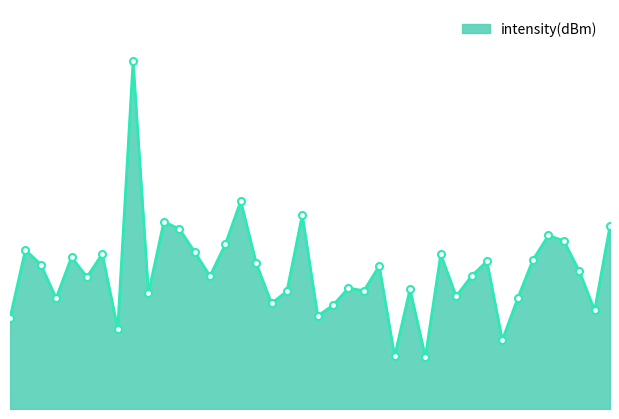

How many lines are shown in the chart?

1